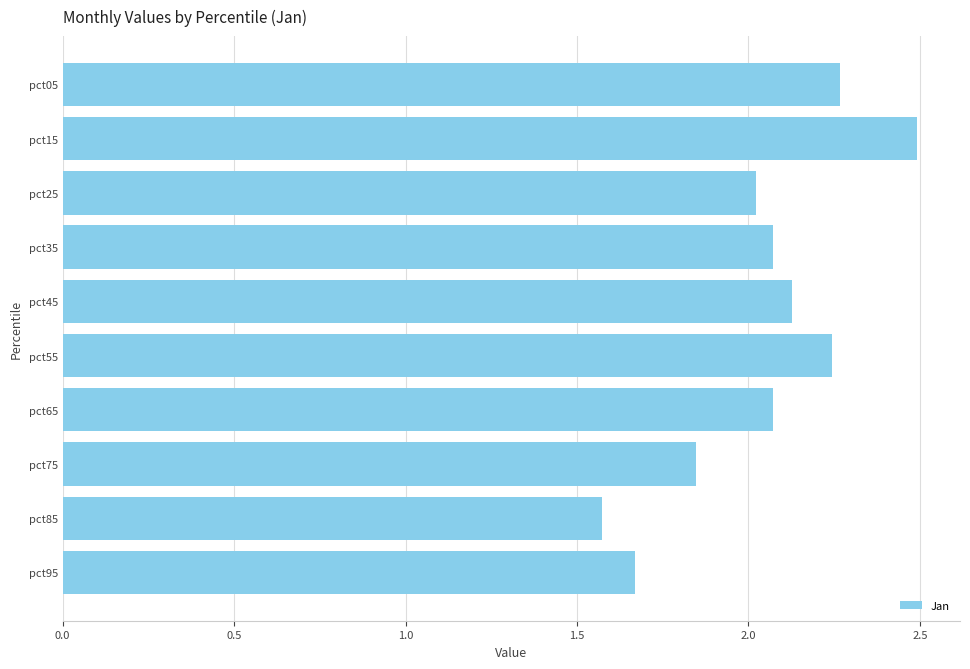

Which label corresponds to the smallest value in the chart?

pct85